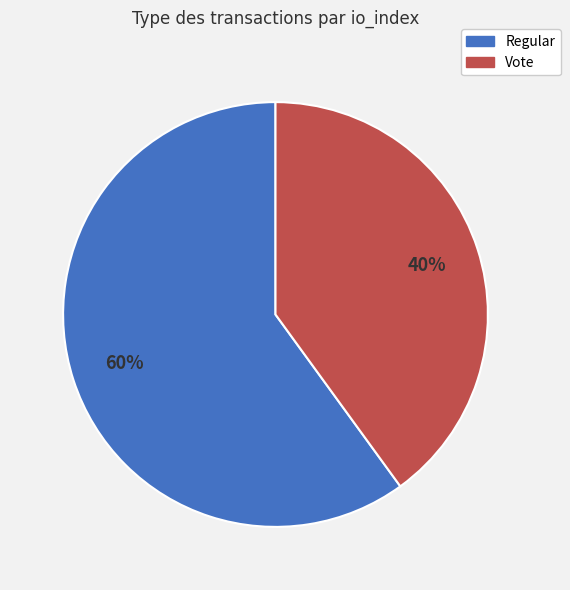

Do Vote and Regular together represent more than half of the pie?

Yes